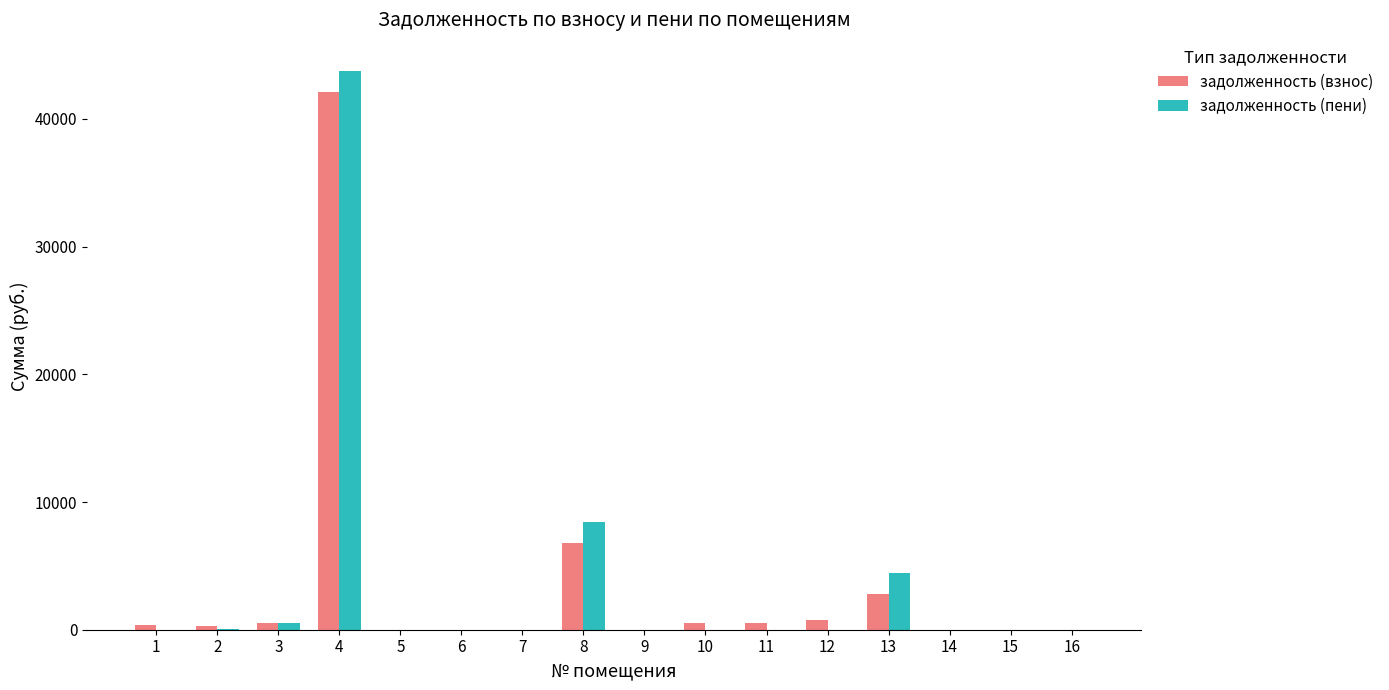

Is it true that задолженность (пени) equals 0.0 at 1?

True